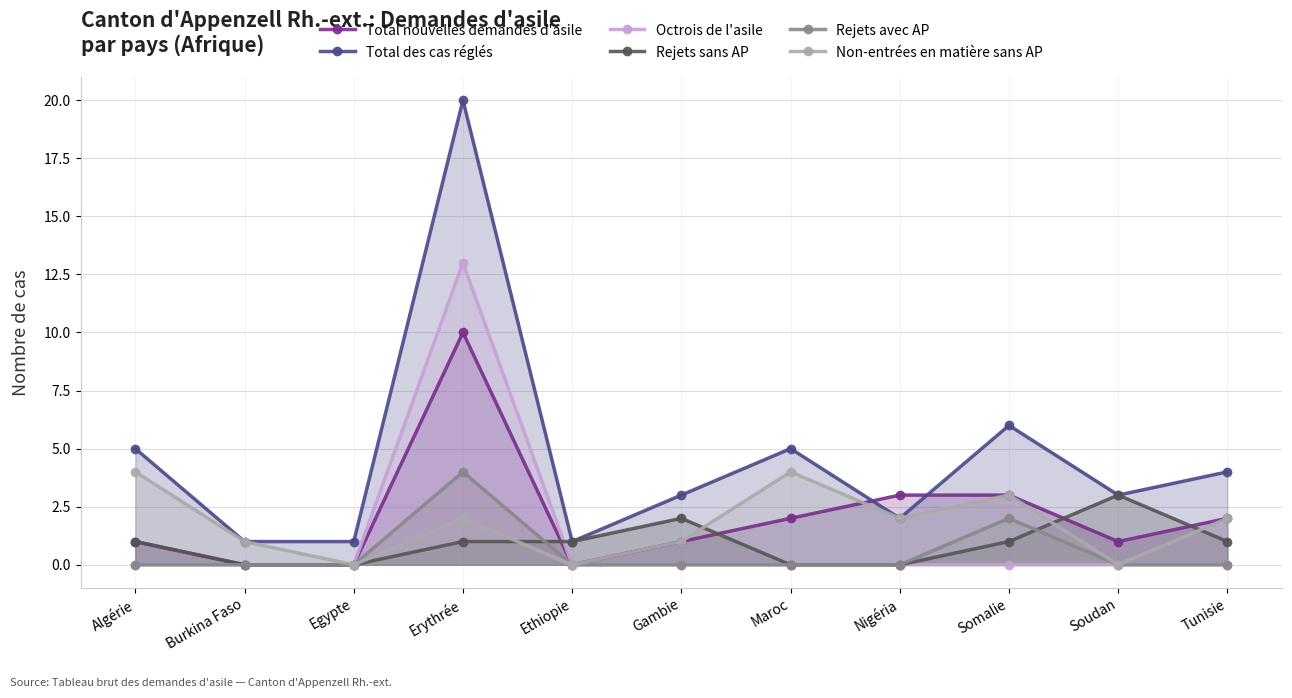

Reading left to right, list all the values displayed in this chart.

Total nouvelles demandes d'asile: 1	0	0	10	0	1	2	3	3	1	2
Total des cas réglés: 5	1	1	20	1	3	5	2	6	3	4
Octrois de l'asile: 0	0	0	13	0	0	0	0	0	0	0
Rejets sans AP: 1	0	0	1	1	2	0	0	1	3	1
Rejets avec AP: 0	0	0	4	0	0	0	0	2	0	0
Non-entrées en matière sans AP: 4	1	0	2	0	1	4	2	3	0	2